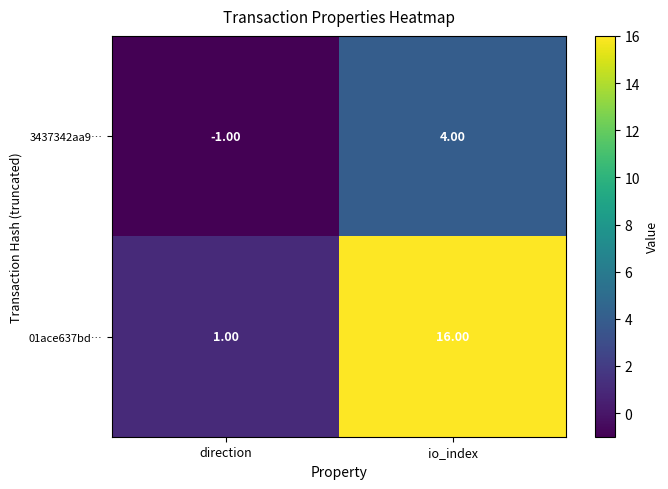

At which category is the sum across all series the highest?

io_index